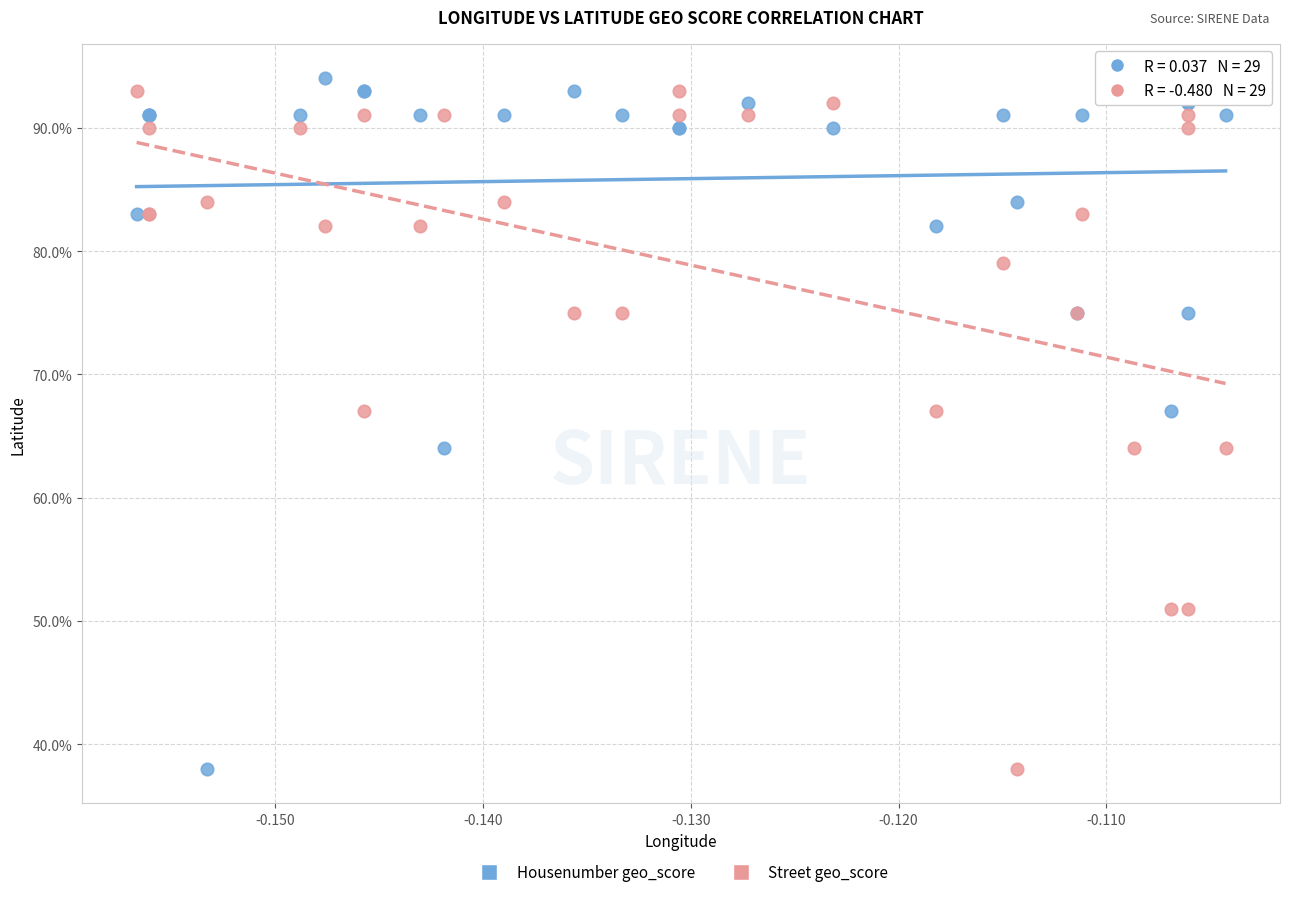

Which series reaches the maximum Y coordinate?

Housenumber geo_score